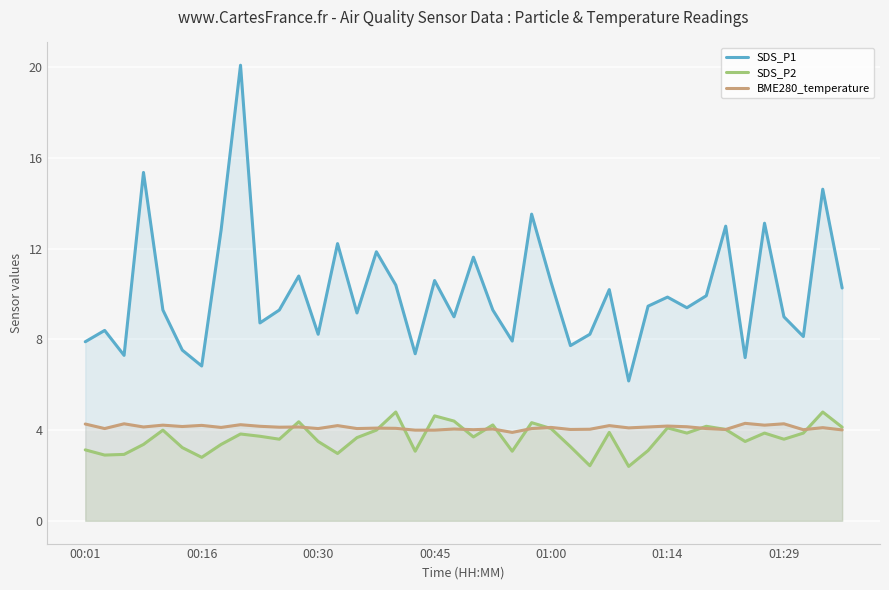

How many lines are shown in the chart?

3